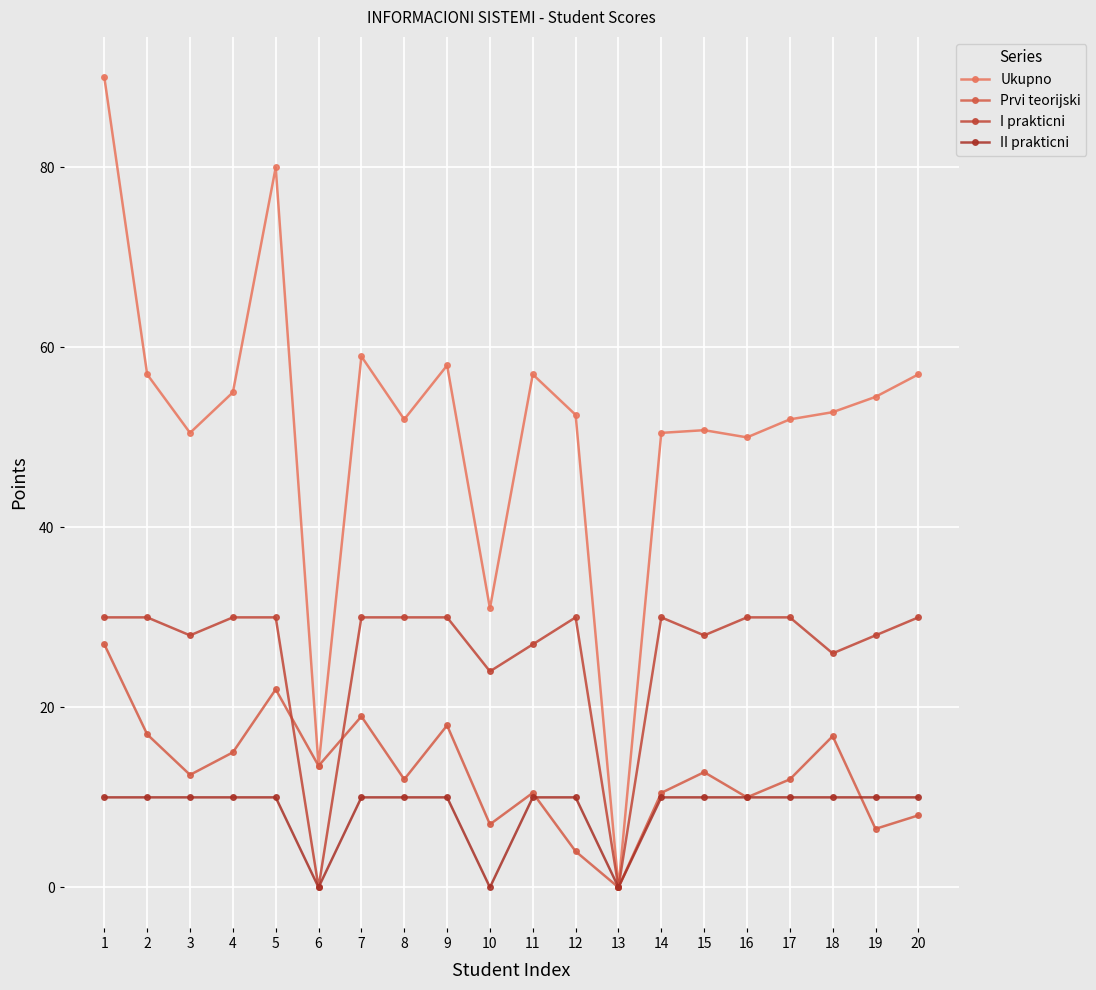

How many lines are shown in the chart?

4